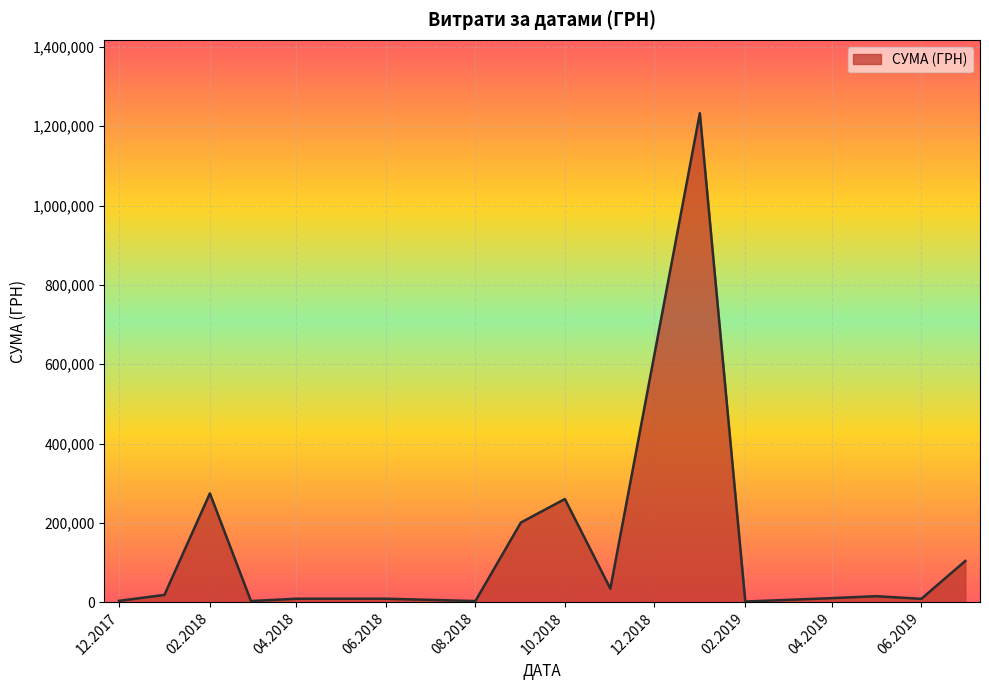

What is the maximum value shown in the chart?

1232706.3